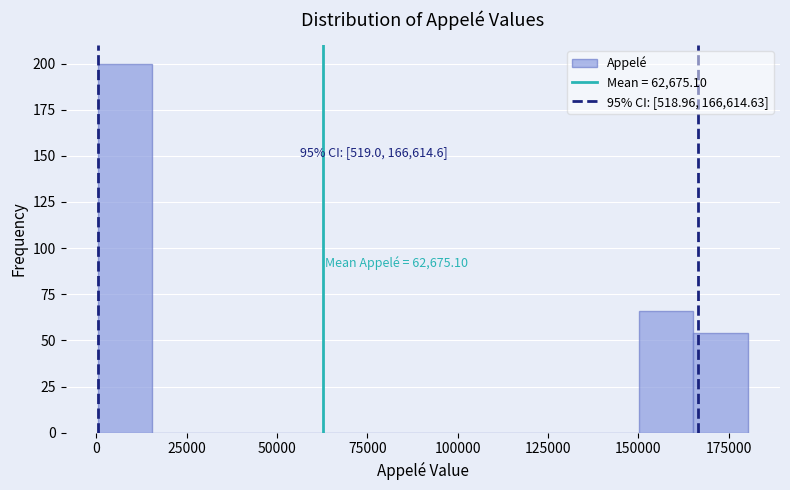

Read against the x-axis, roughly where is the centre of the tallest bar?

10000